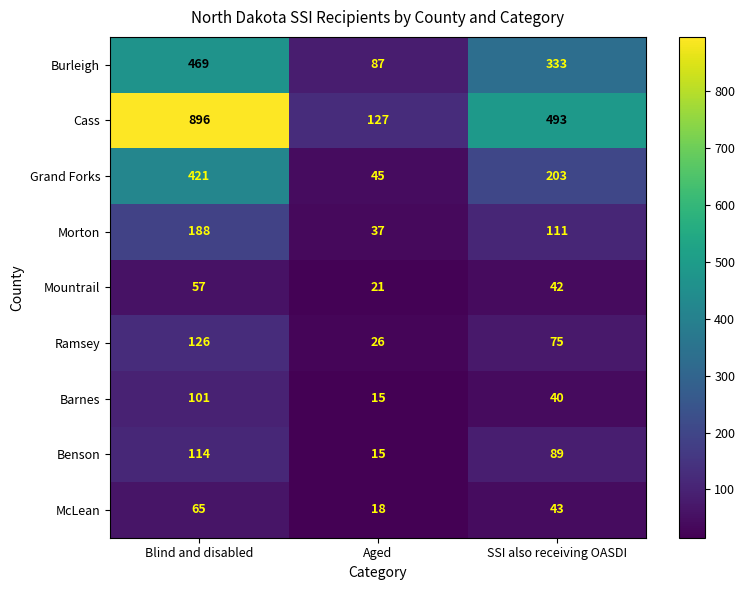

What is the sum of all Morton values?

336